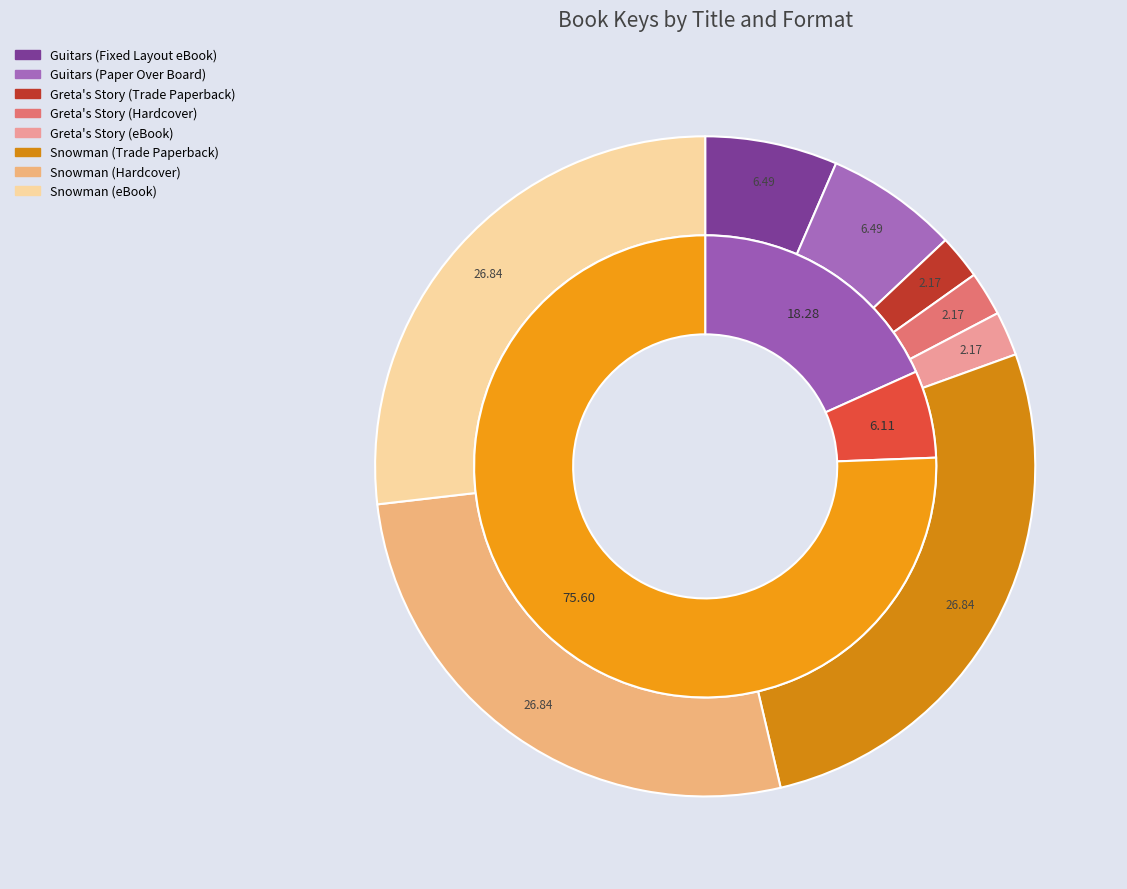

Is there any slice that represents more than half of the pie?

No